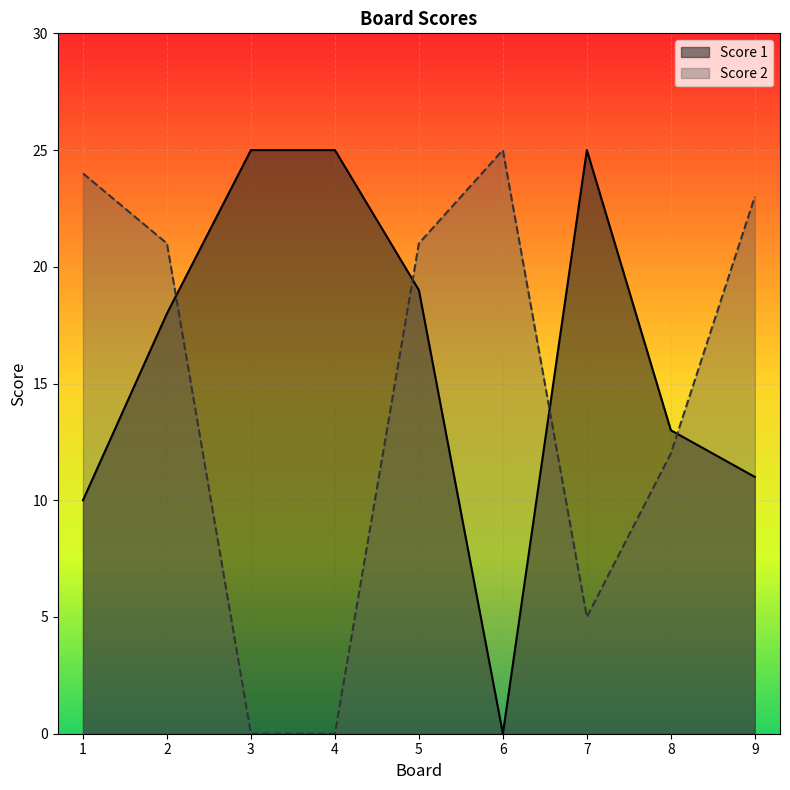

What are all the series names shown in the legend?

Score 1, Score 2